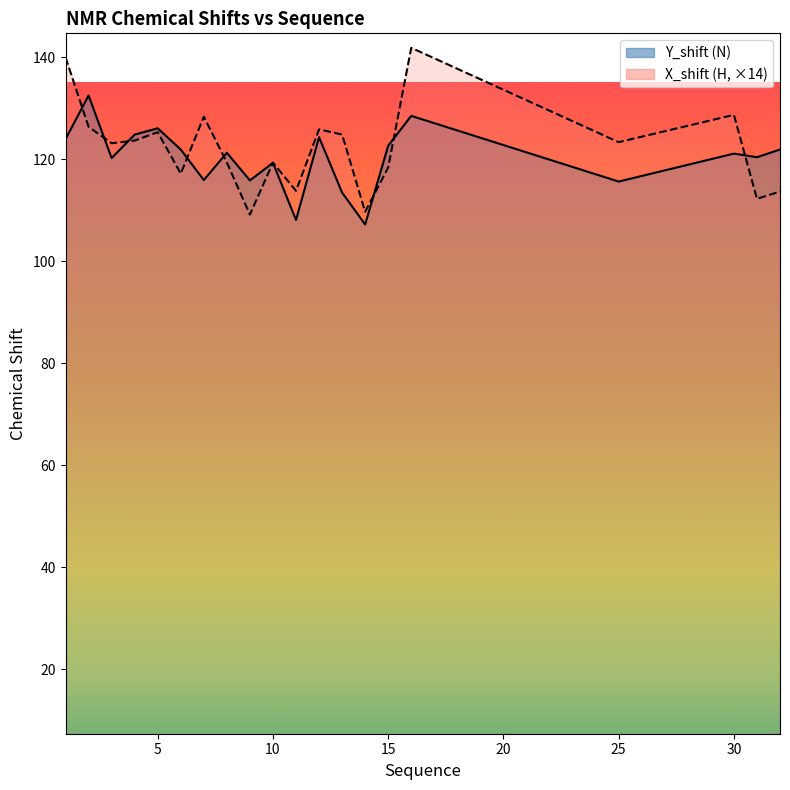

Where do Y_shift and X_shift first cross each other?

1 and 2